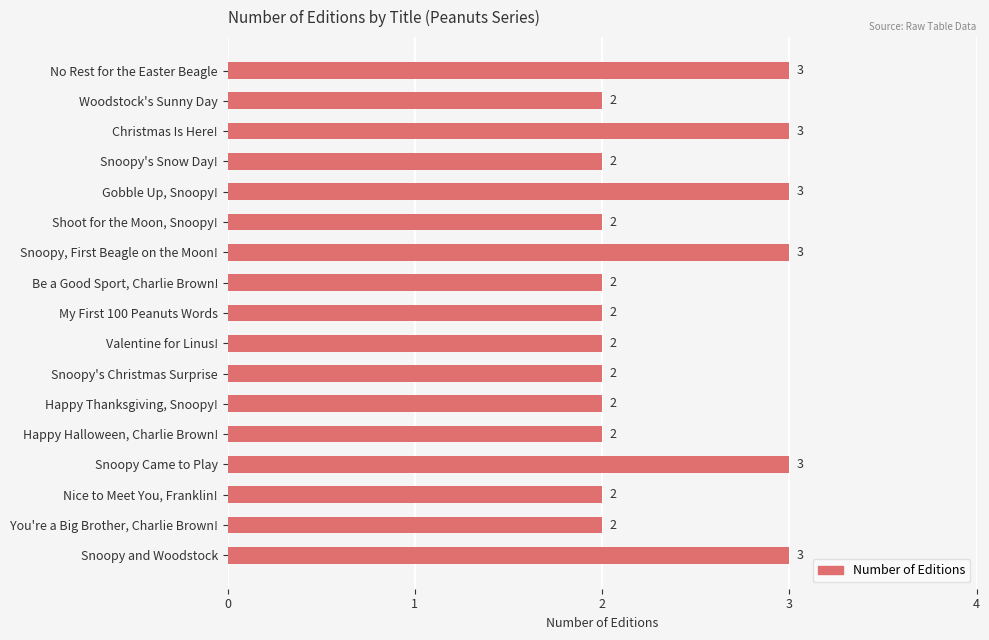

What is the label of the 5th bar from the top?

Gobble Up, Snoopy!